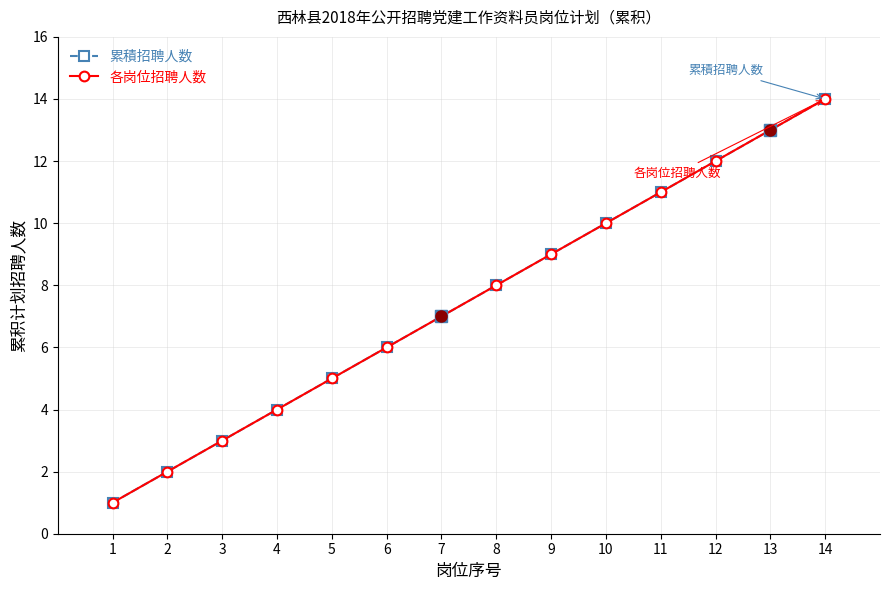

What is the sum of all 各岗位招聘人数 values?

105